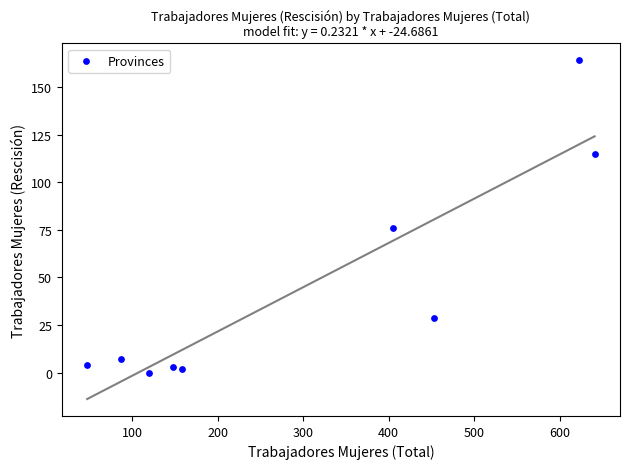

What Y value in the scatter plot is closest to 82?

76